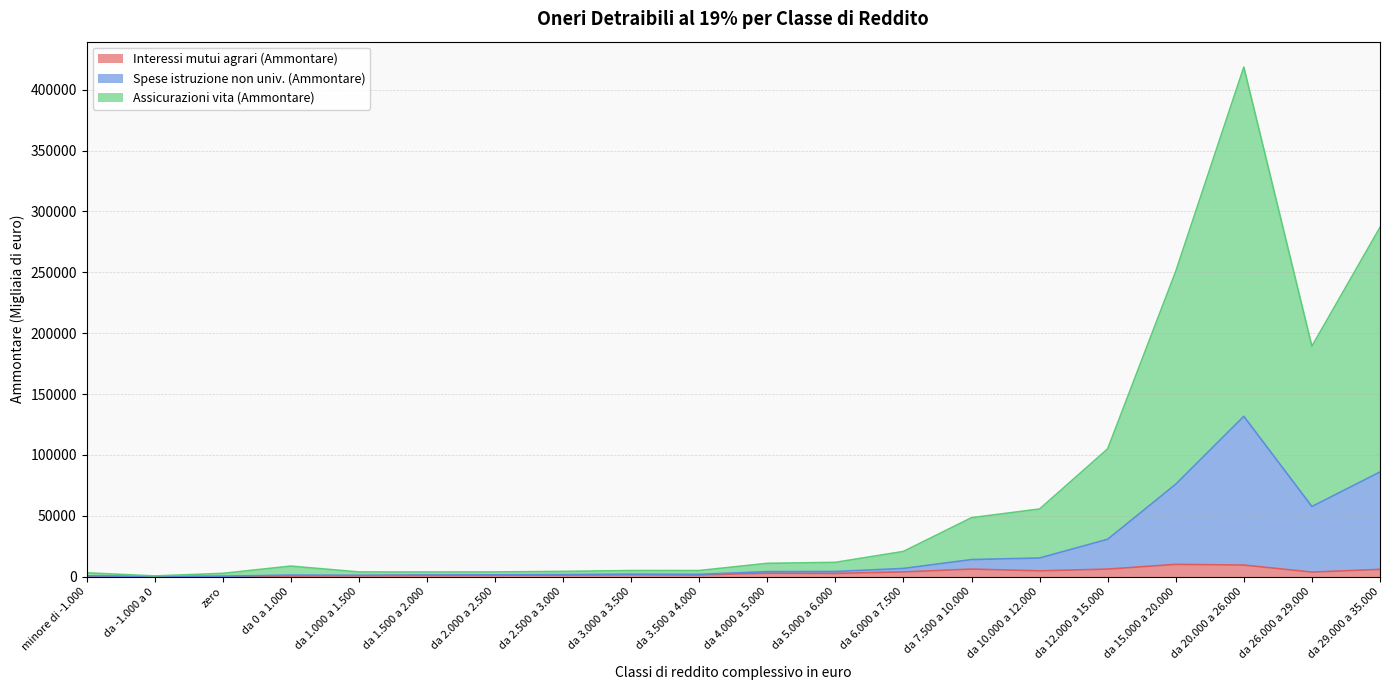

At which category does Assicurazioni vita (Ammontare) reach its first local valley?

da -1.000 a 0